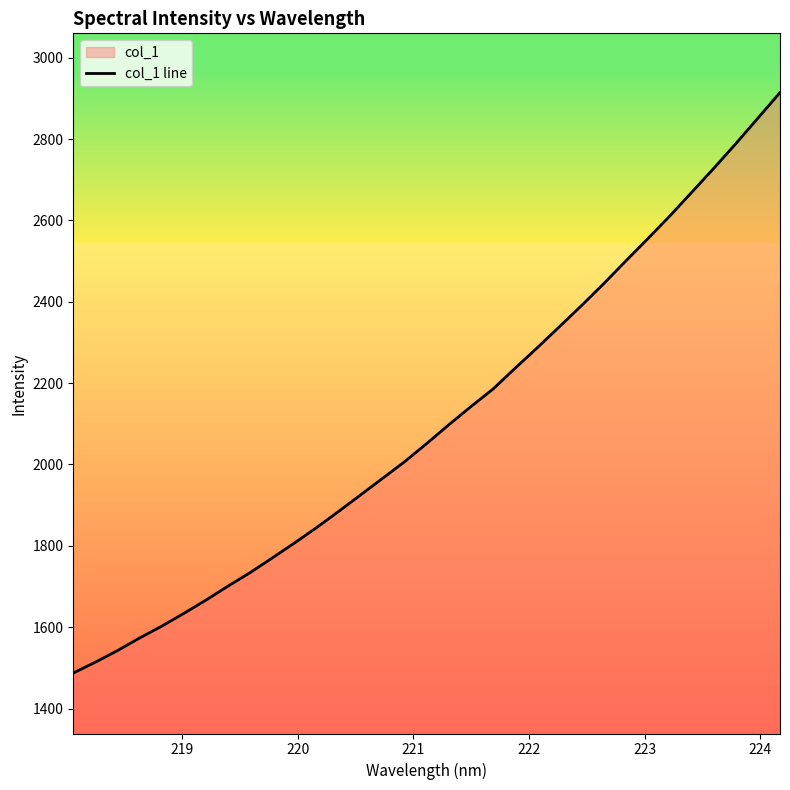

What is the greatest value displayed?

2914.2